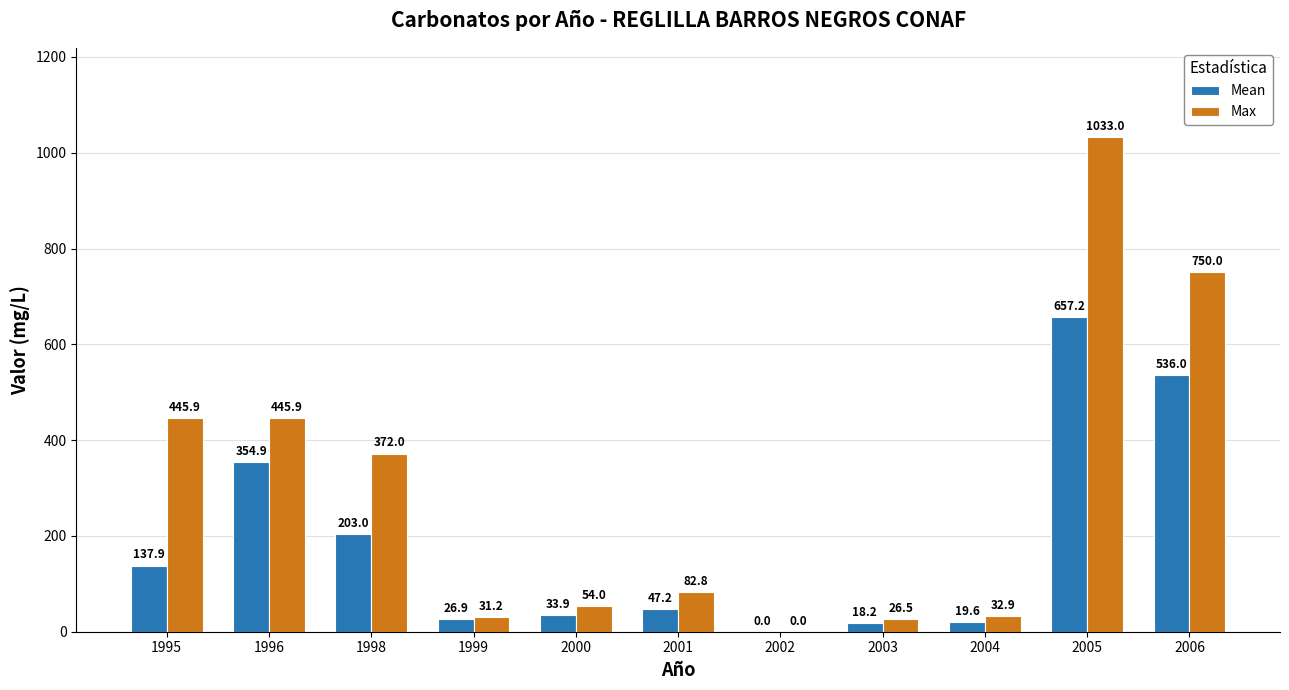

At which category is the sum across all series the highest?

2005